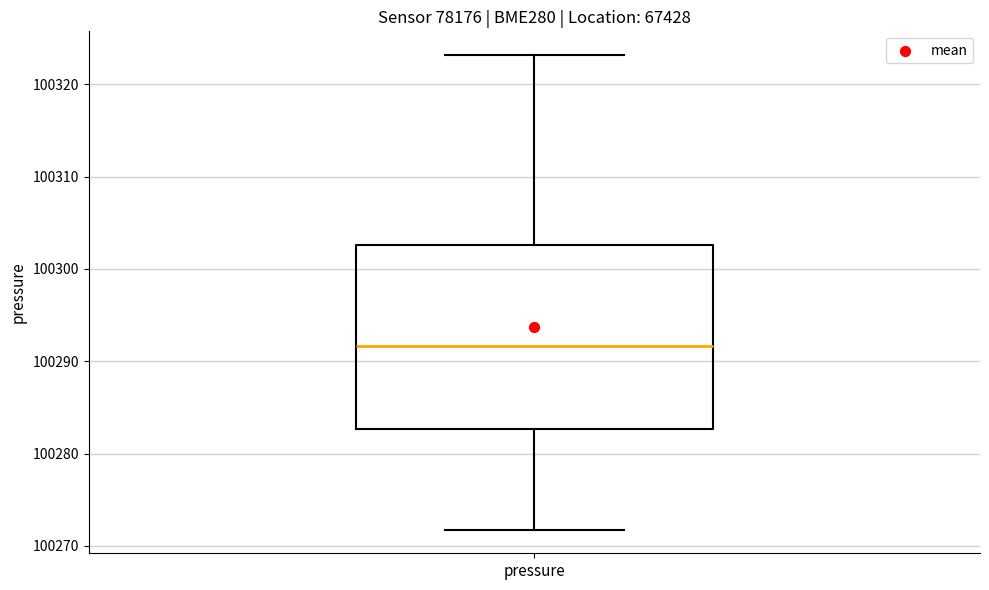

Where is the lower edge of the box for pressure on the y-axis? The values are not printed on the chart, so give them approximately, as read against the axis.

100283